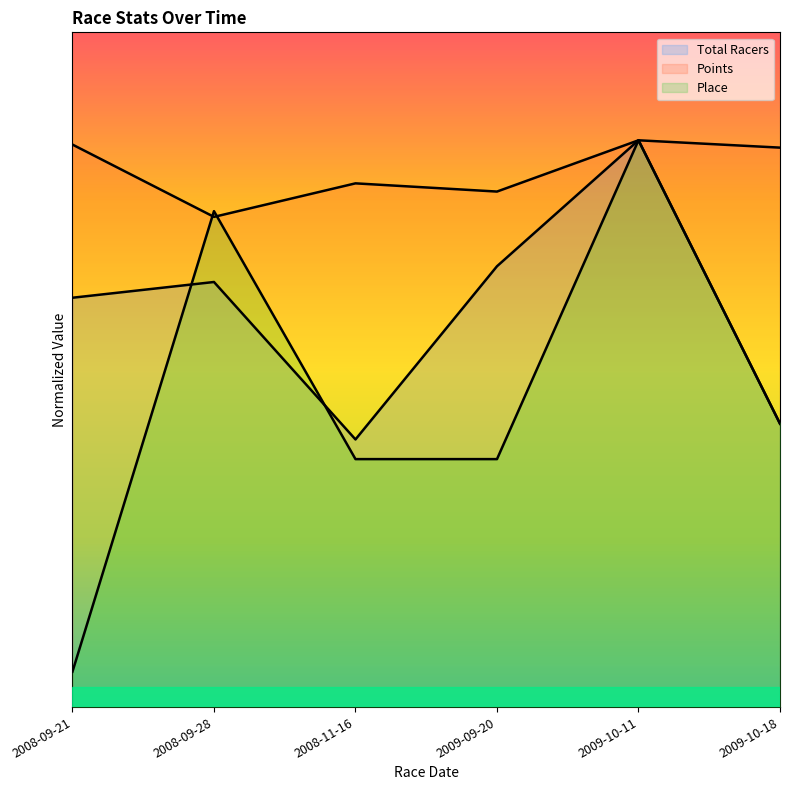

At which label is Total Racers closest to 309?

2008-09-21